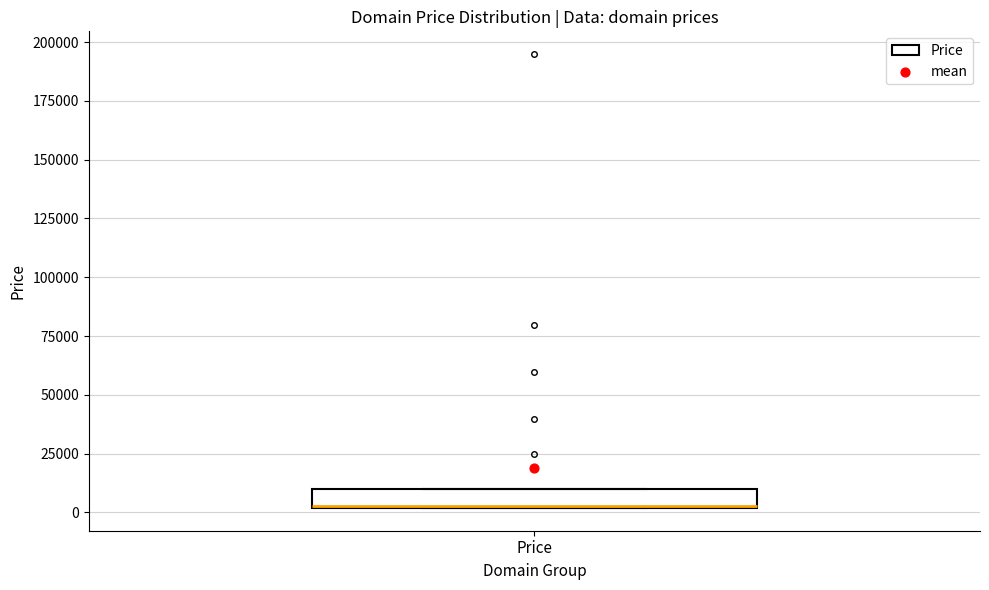

Transcribe this box plot: give where the median line is, the range the box spans, and where the two whiskers end, as read against the y-axis. The values are not printed on the chart, so give them approximately, as read against the axis.

median 5000, box 0 to 10000, whiskers 0 to 10000